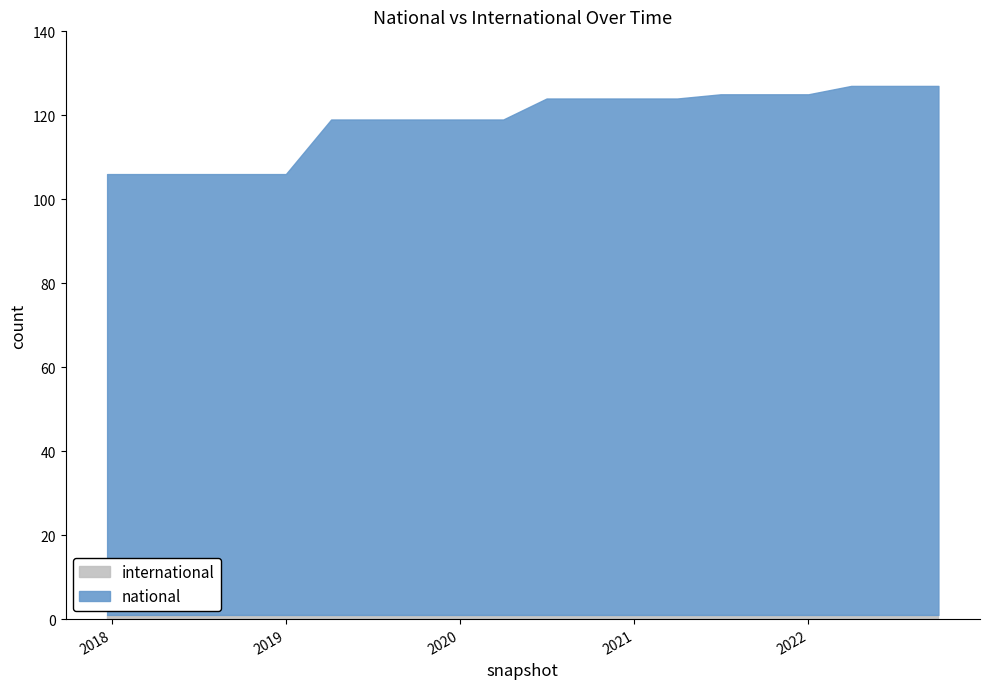

Reading left to right, transcribe all the data shown in this chart.

national: 105	105	105	105	105	118	118	118	118	118	123	123	123	123	124	124	124	126	126	126
international: 1	1	1	1	1	1	1	1	1	1	1	1	1	1	1	1	1	1	1	1